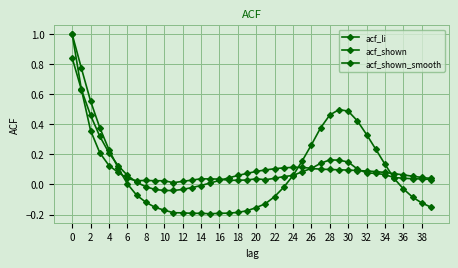

What is the maximum value shown in the chart?

1.0